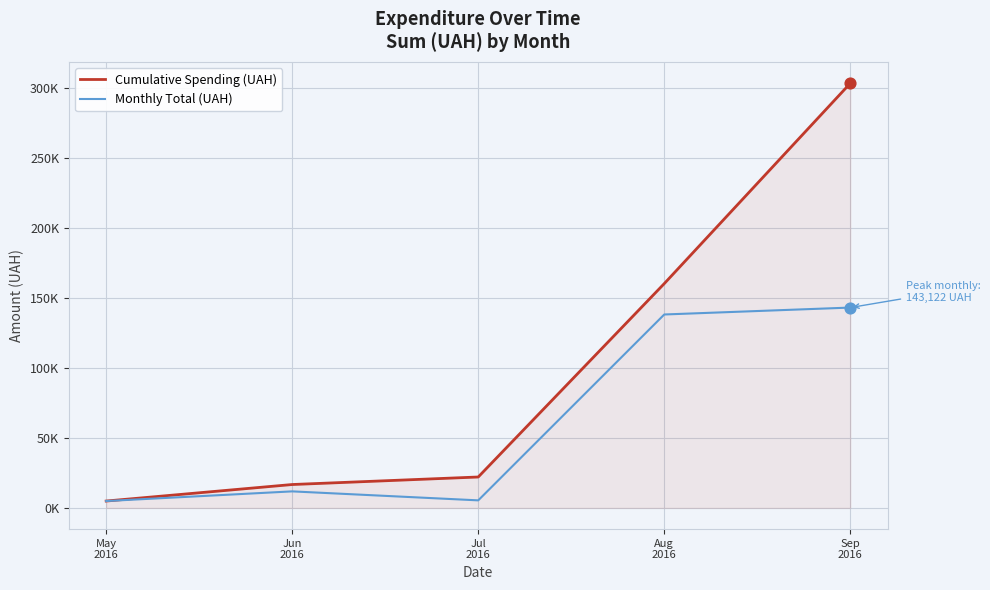

At which category is the sum across all series the highest?

Sep
2016